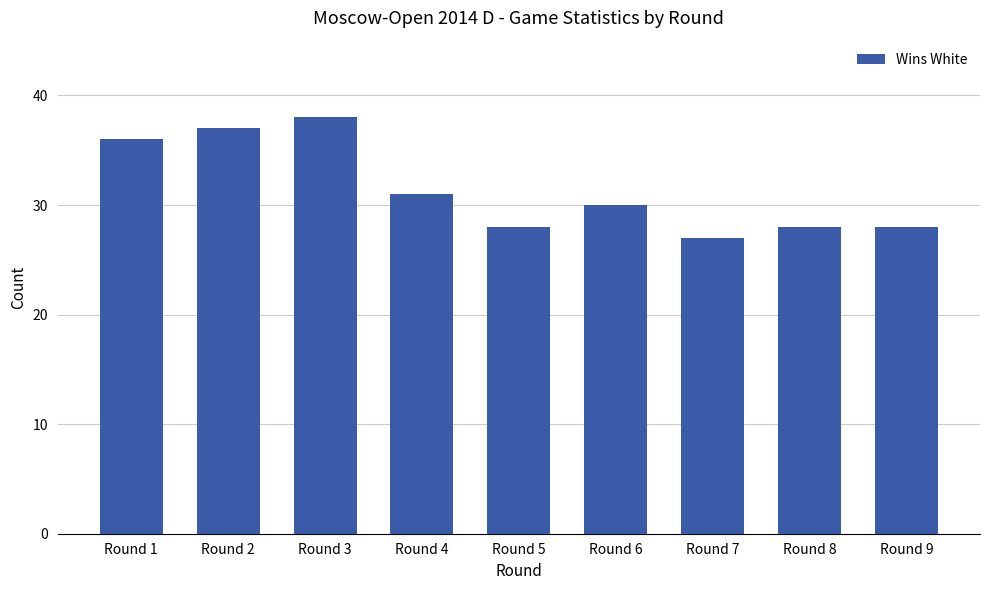

What value does the data have at Round 2, to the nearest 10?

40